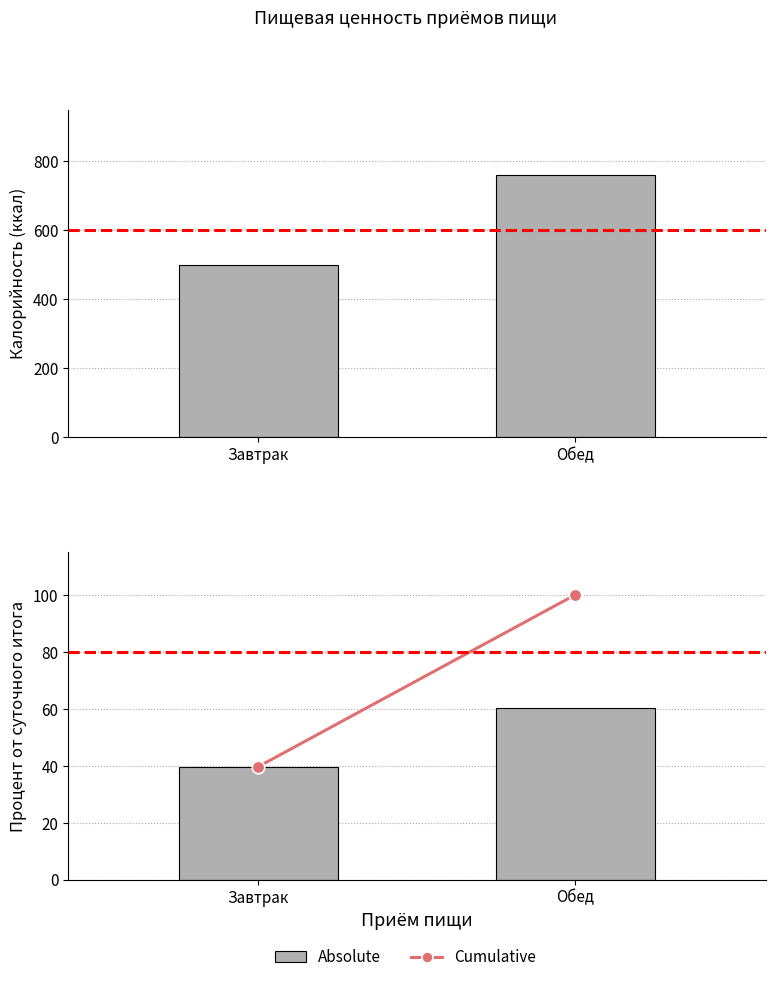

Does the chart contain stacked bars?

No